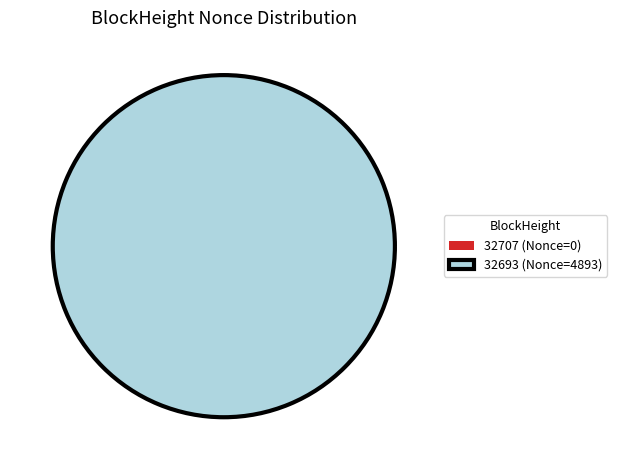

Is there any slice that represents more than half of the pie?

Yes